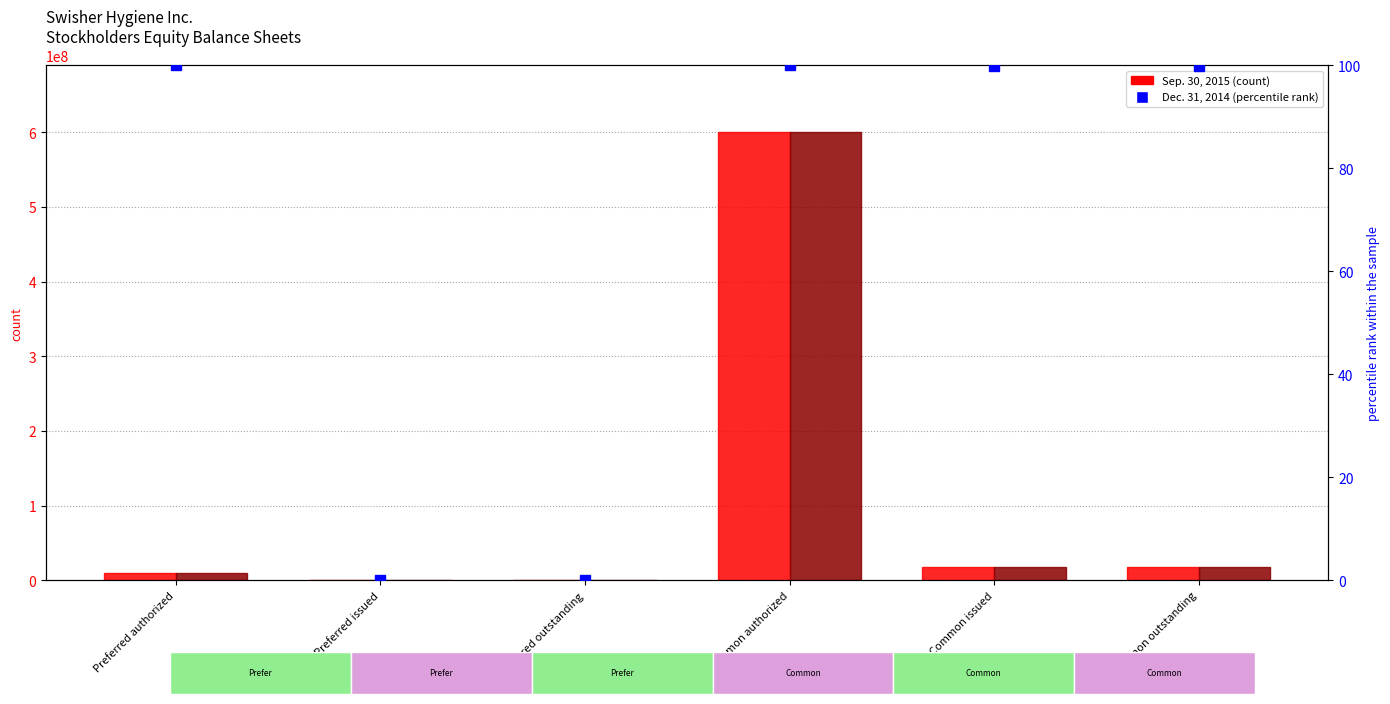

At which category is the sum across all series the highest?

Common authorized